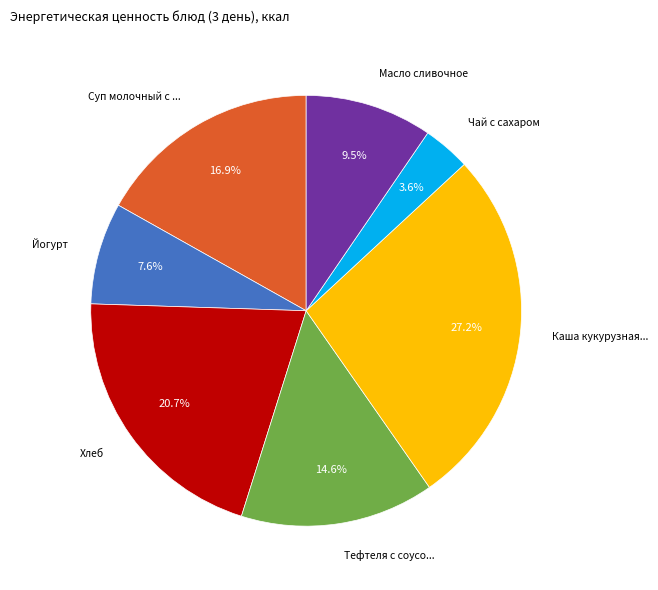

Is there a majority slice in this chart?

No